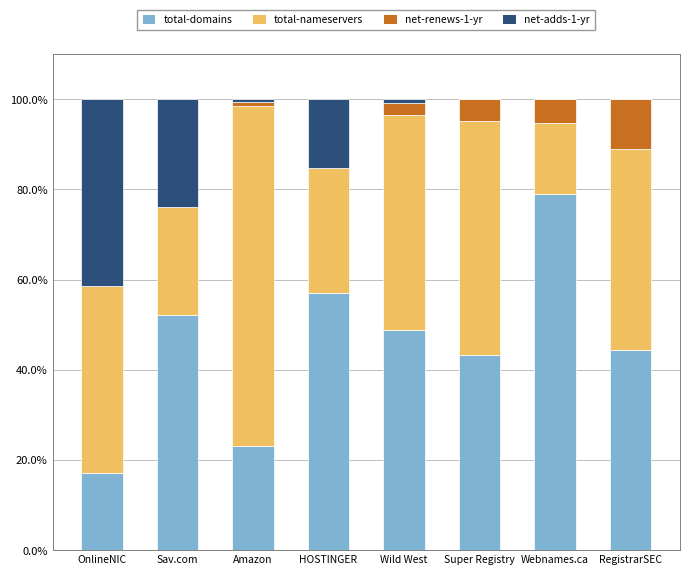

Which category has the highest value in the total-domains series?

Webnames.ca